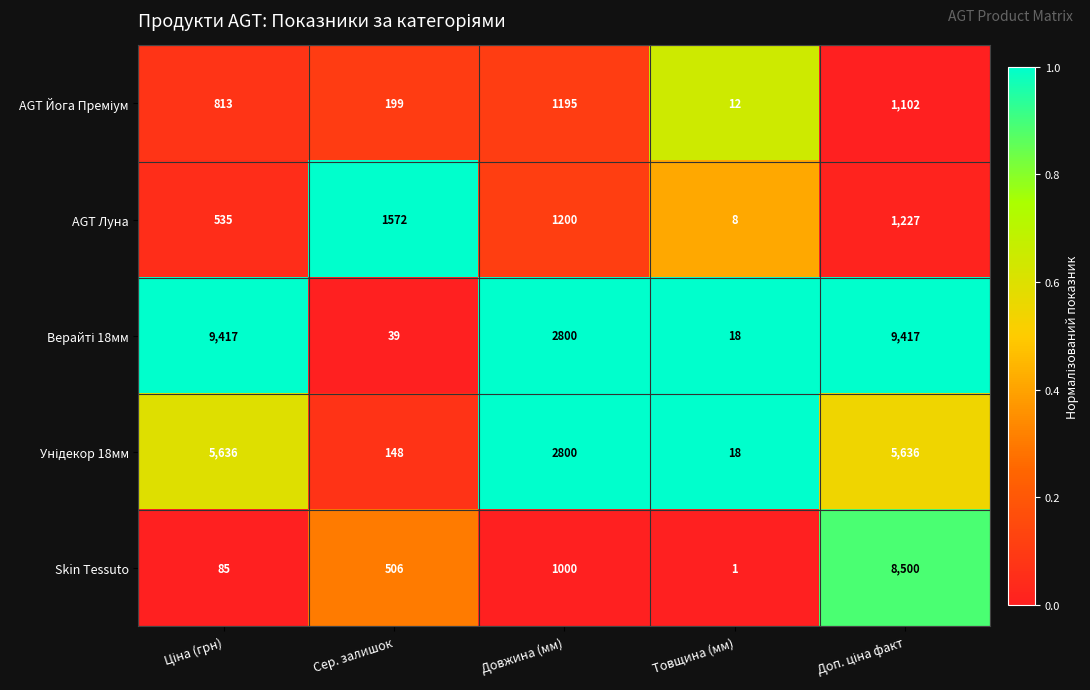

At which label does AGT Луна reach its peak?

Сер. залишок